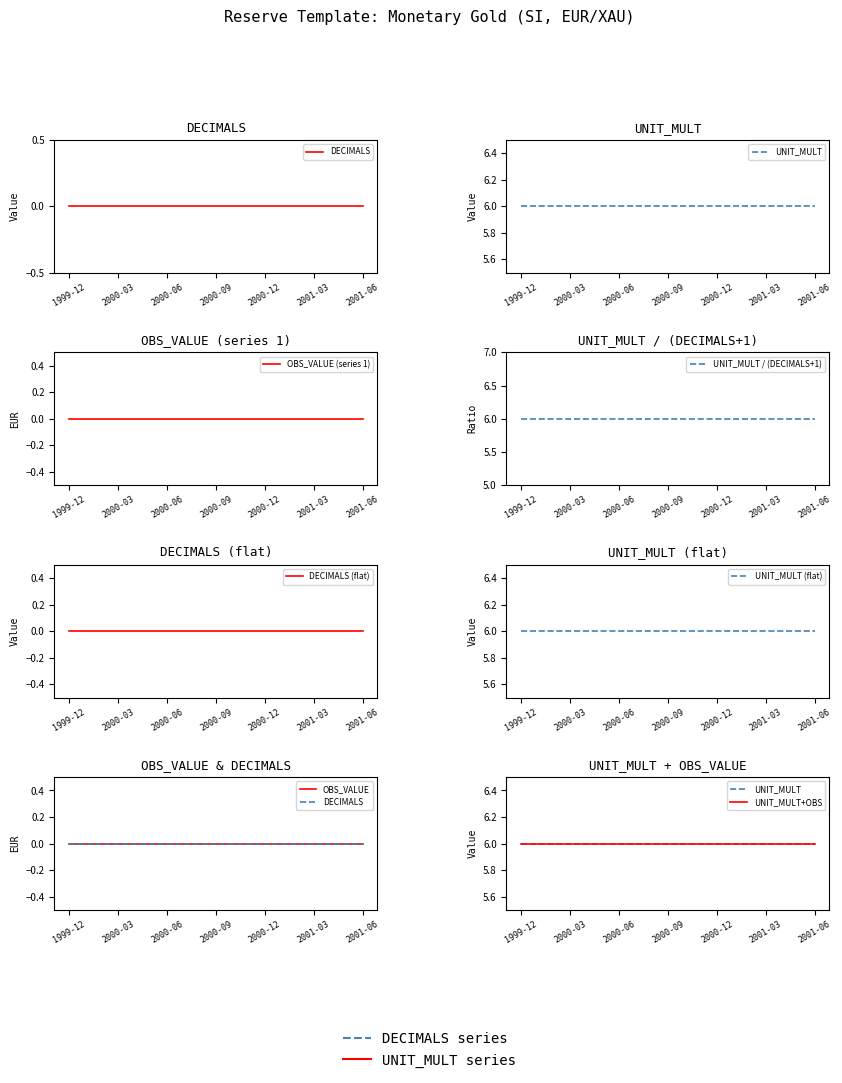

At which category is the sum across all series the highest?

1999-12